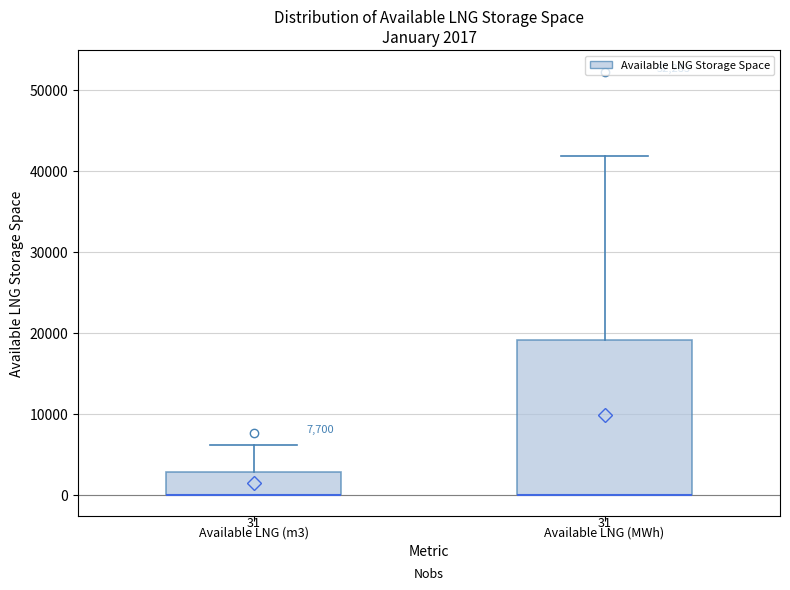

Comparing the boxes themselves (not the whiskers), which one is the tallest?

Available LNG (MWh)